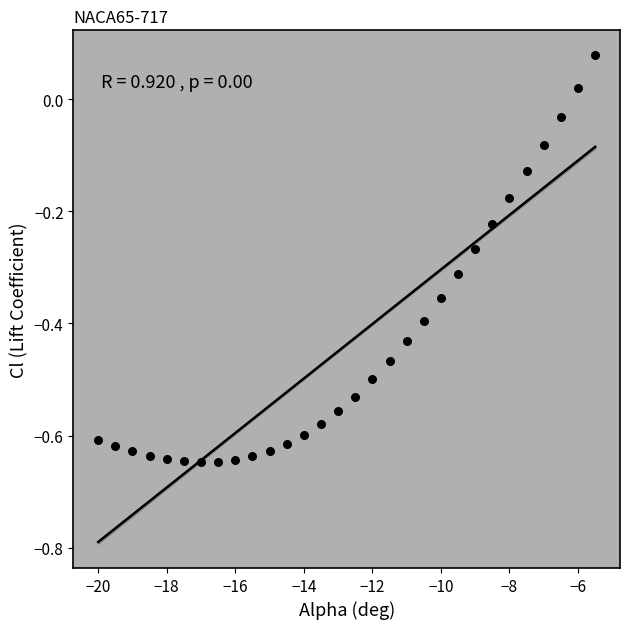

What is the range of Y values (max minus min)?

0.7